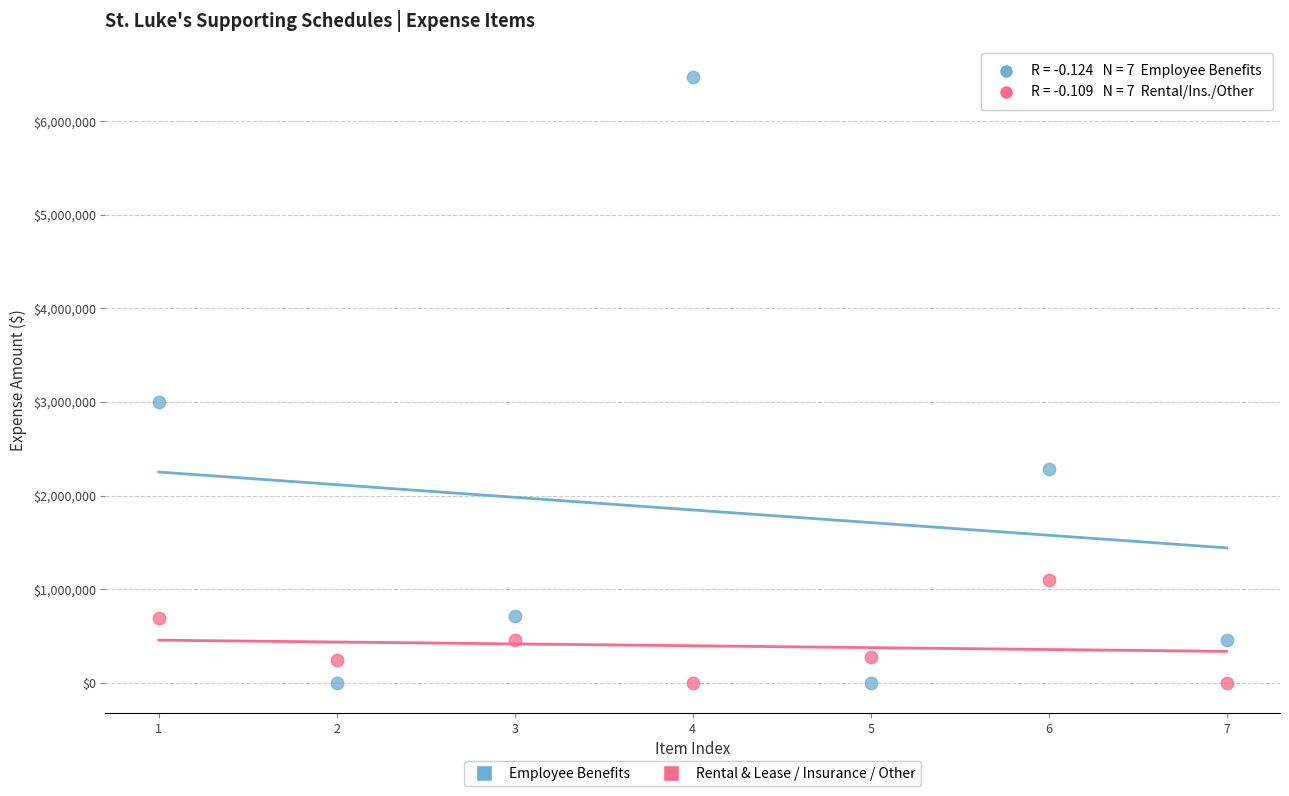

Across all series, what Y value is closest to 3238874?

2997175